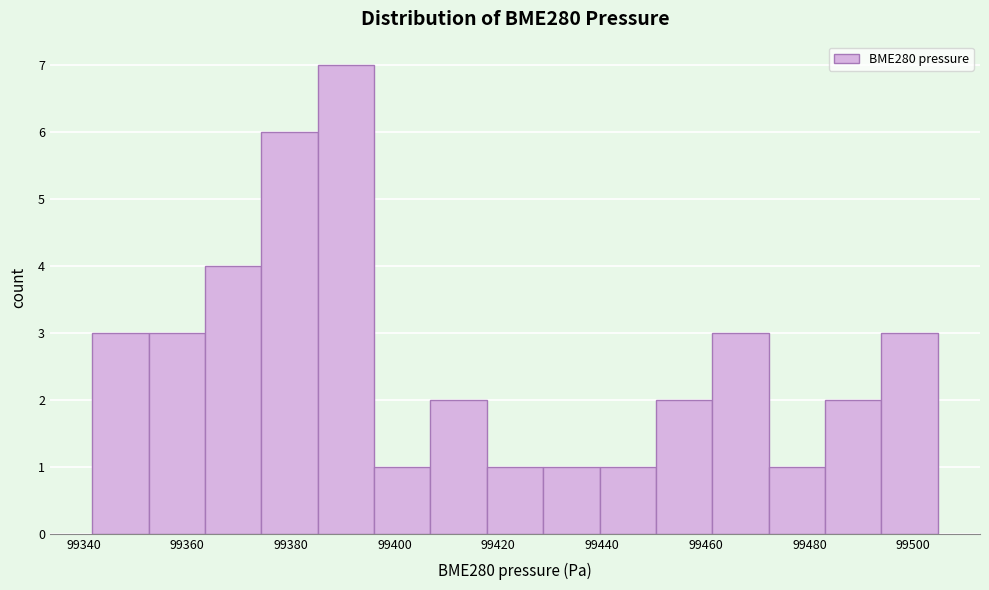

Reading left to right, list every bar in this chart as the range it spans on the x-axis followed by its height. Neither the bar edges nor the heights are printed on the chart, so give them approximately, as read against the axes.

99342 to 99352: 3
99352 to 99364: 3
99364 to 99374: 4
99374 to 99386: 6
99386 to 99396: 7
99396 to 99406: 1
99406 to 99418: 2
99418 to 99428: 1
99428 to 99440: 1
99440 to 99450: 1
99450 to 99462: 2
99462 to 99472: 3
99472 to 99484: 1
99484 to 99494: 2
99494 to 99504: 3